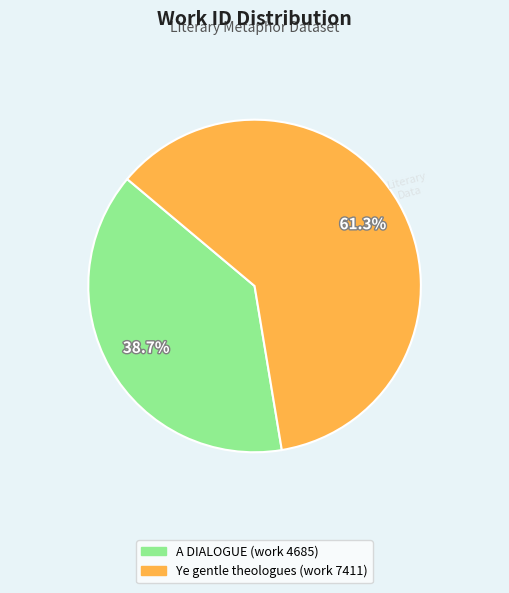

The Ye gentle theologues (work 7411) slice represents 49% of the pie. True or false?

False